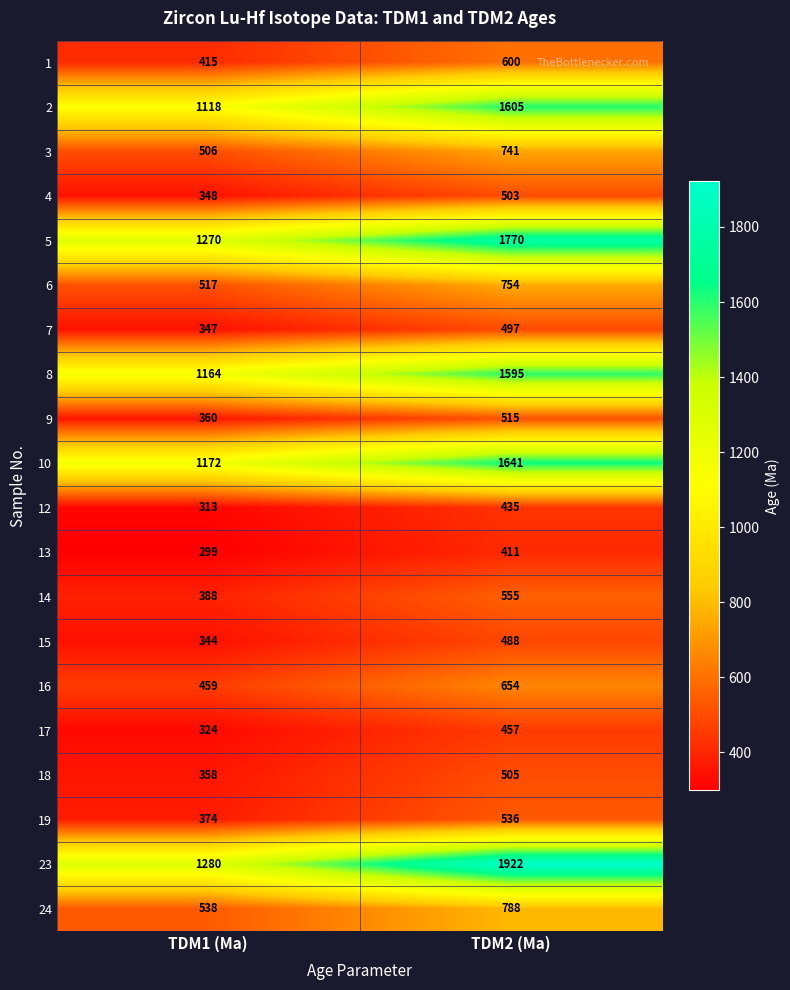

How many data points does each series have?

2